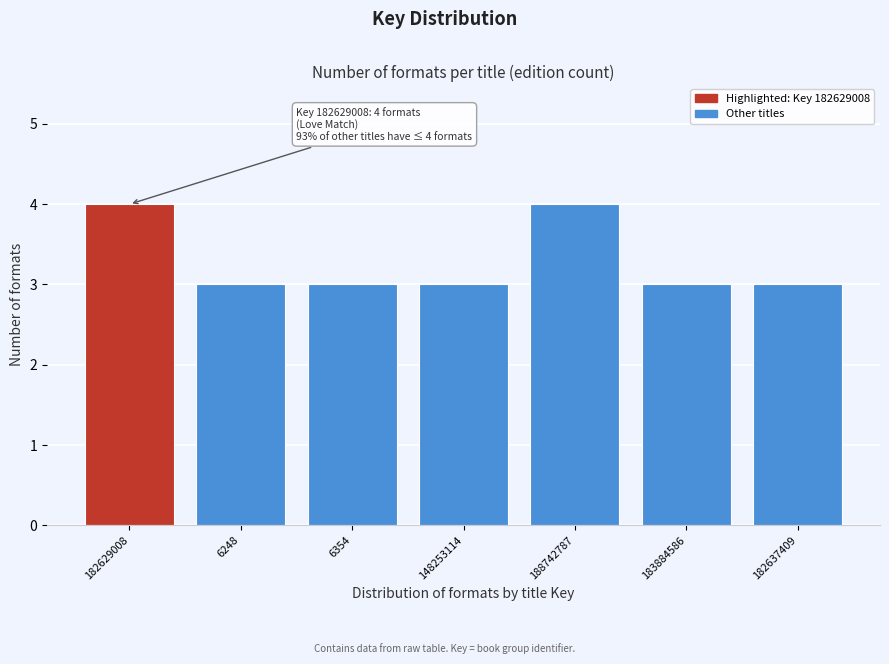

Reading left to right, what are all the values shown in this chart?

4	3	3	3	4	3	3